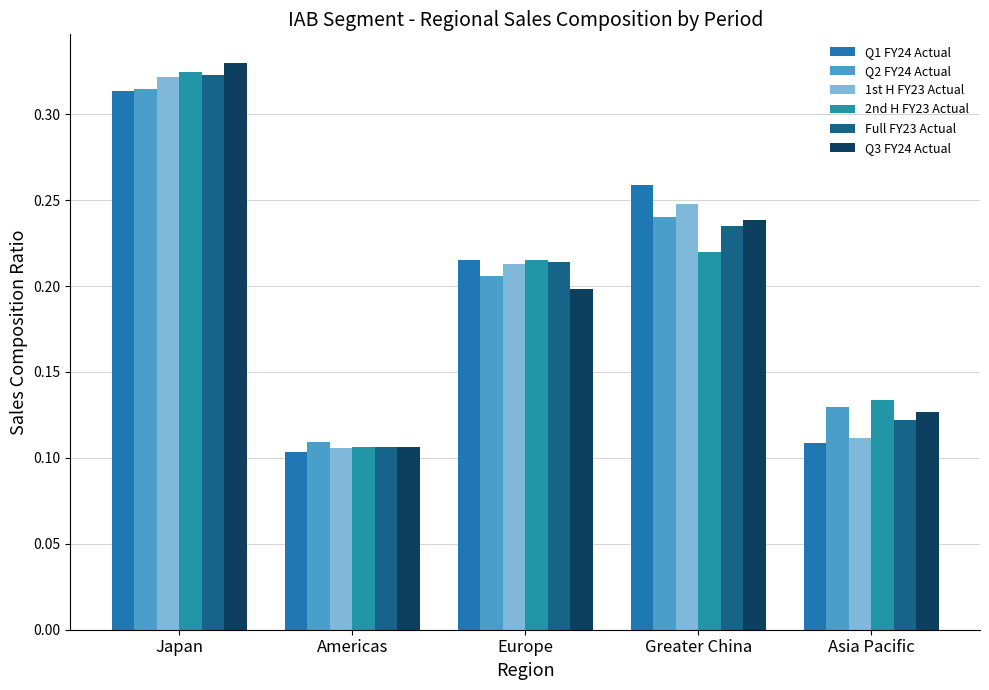

Reading left to right, list all the values displayed in this chart.

Q1 FY24 Actual: 0.3	0.1	0.2	0.3	0.1
Q2 FY24 Actual: 0.3	0.1	0.2	0.2	0.1
1st H FY23 Actual: 0.3	0.1	0.2	0.2	0.1
2nd H FY23 Actual: 0.3	0.1	0.2	0.2	0.1
Full FY23 Actual: 0.3	0.1	0.2	0.2	0.1
Q3 FY24 Actual: 0.3	0.1	0.2	0.2	0.1